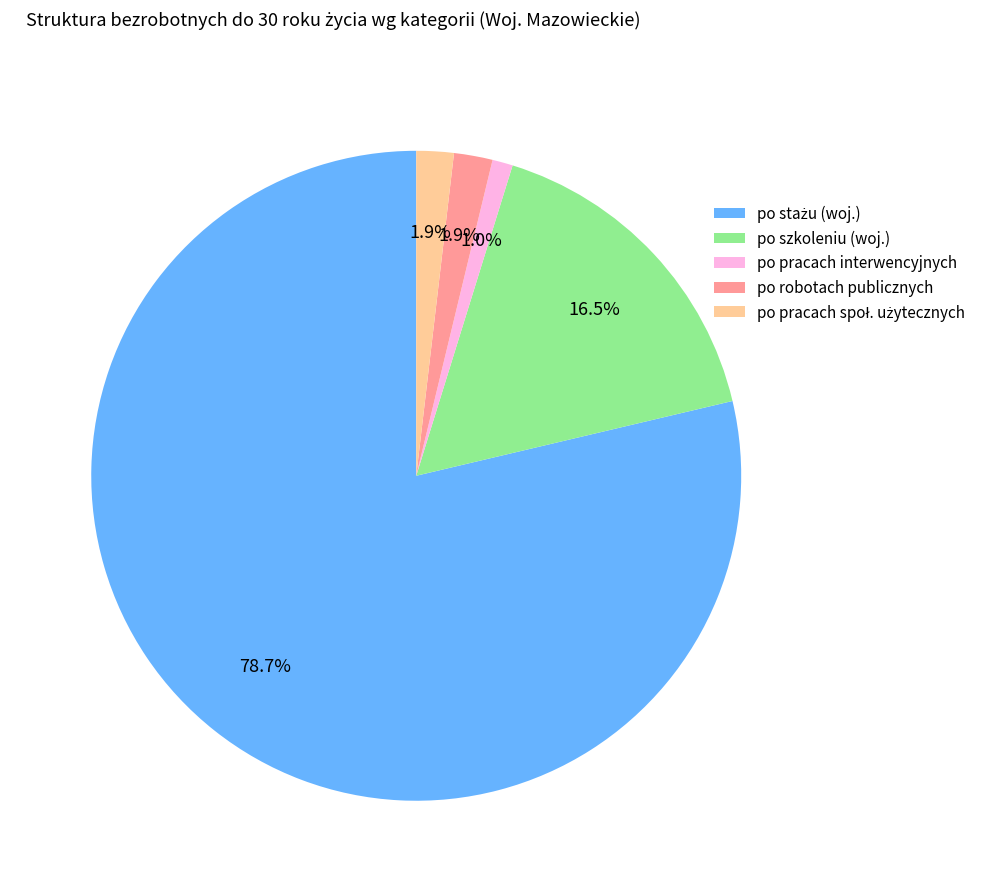

What percentage do po pracach interwencyjnych and po robotach publicznych together represent?

2.9%